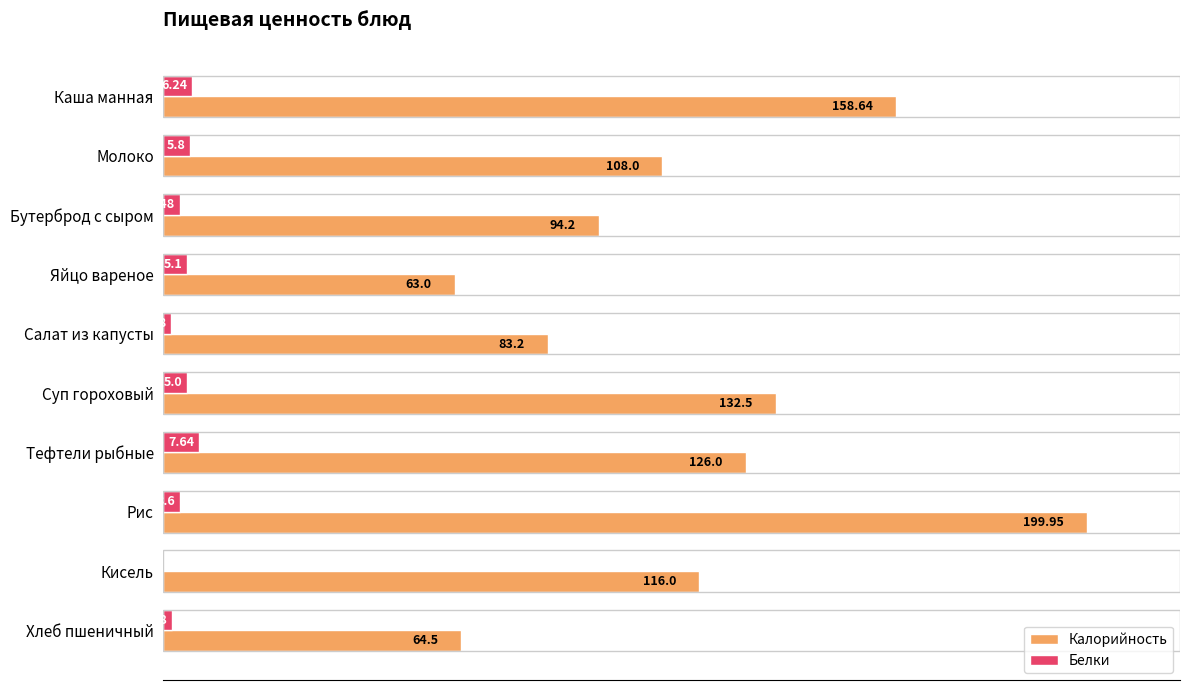

Between Салат из капусты and Кисель, which series saw the biggest shift?

Калорийность